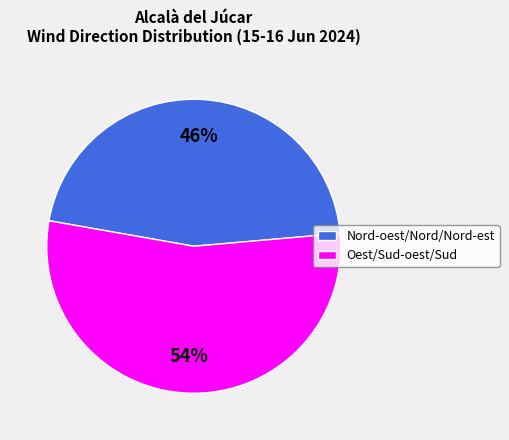

To the nearest percent, what percentage of the pie is Nord-oest/Nord/Nord-est?

46%